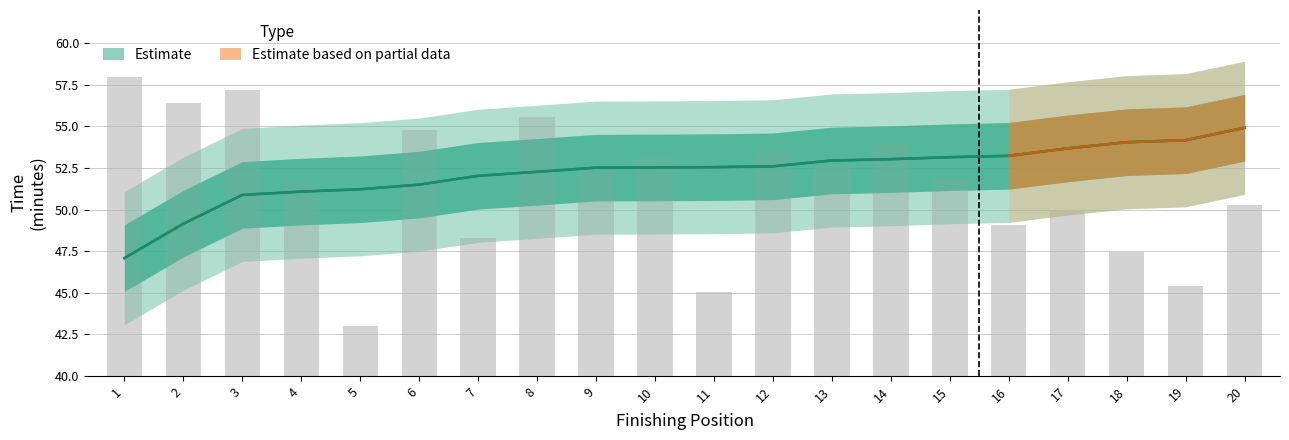

Reading right to left, what are all the values shown in this chart?

time_minutes: 20=54.9	19=54.2	18=54.0	17=53.7	16=53.2	15=53.1	14=53.0	13=53.0	12=52.6	11=52.5	10=52.5	9=52.5	8=52.3	7=52.0	6=51.5	5=51.2	4=51.1	3=50.9	2=49.1	1=47.1
time_upper: 20=54.9	19=54.2	18=54.0	17=53.7	16=53.2	15=53.1	14=53.0	13=53.0	12=52.6	11=52.5	10=52.5	9=52.5	8=52.3	7=52.0	6=51.5	5=51.2	4=51.1	3=50.9	2=49.1	1=47.1
number: 20=50.3	19=45.4	18=47.5	17=49.9	16=49.1	15=51.9	14=53.9	13=52.7	12=53.5	11=45.0	10=53.1	9=52.3	8=55.6	7=48.3	6=54.8	5=43.0	4=51.5	3=57.2	2=56.4	1=58.0